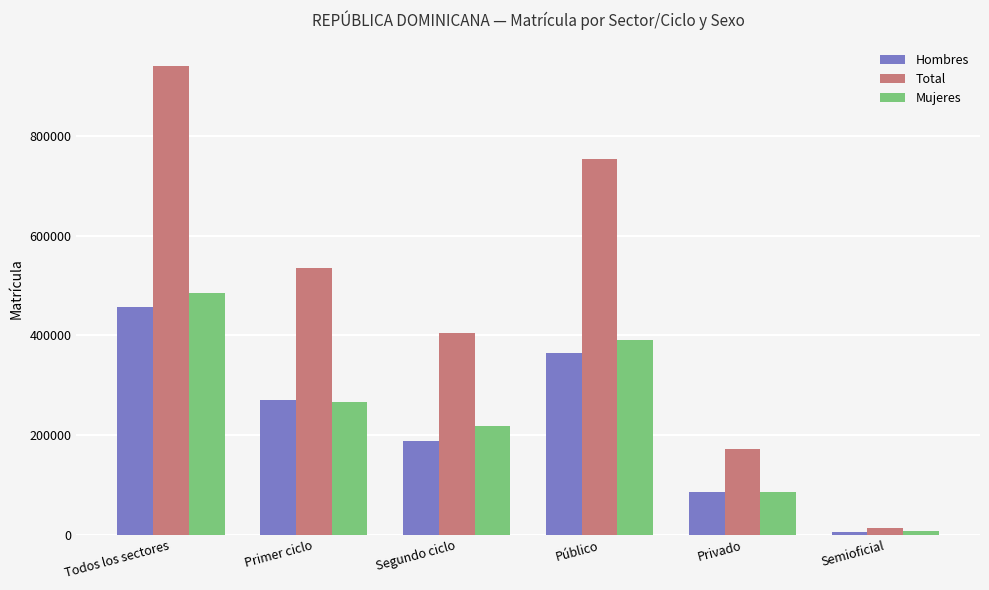

At which category does the chart reach its minimum across all series?

Semioficial